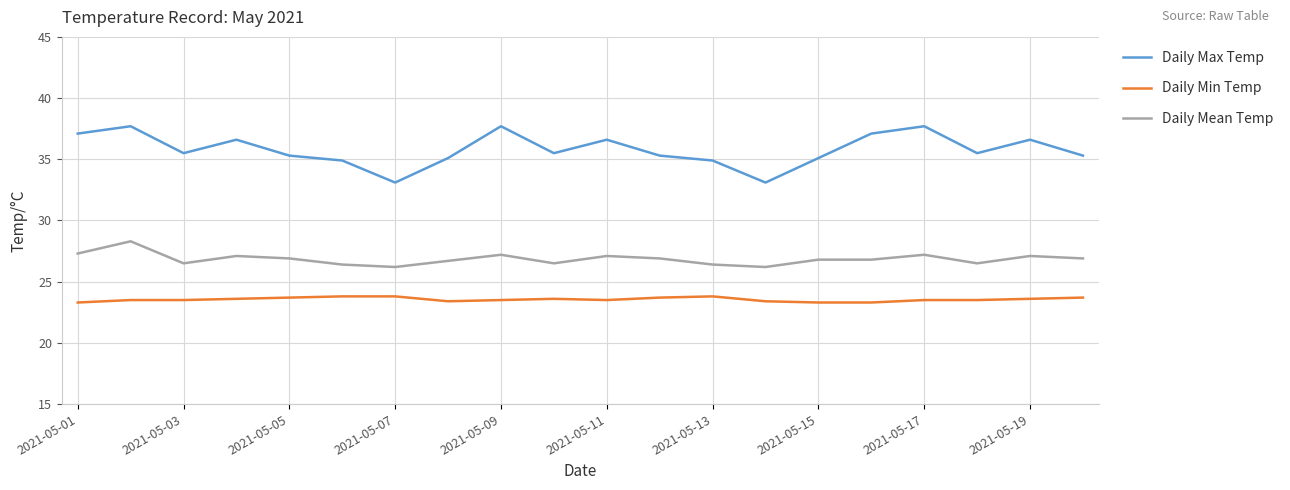

List the series in order of their peak value, highest first.

Daily Max Temp, Daily Mean Temp, Daily Min Temp